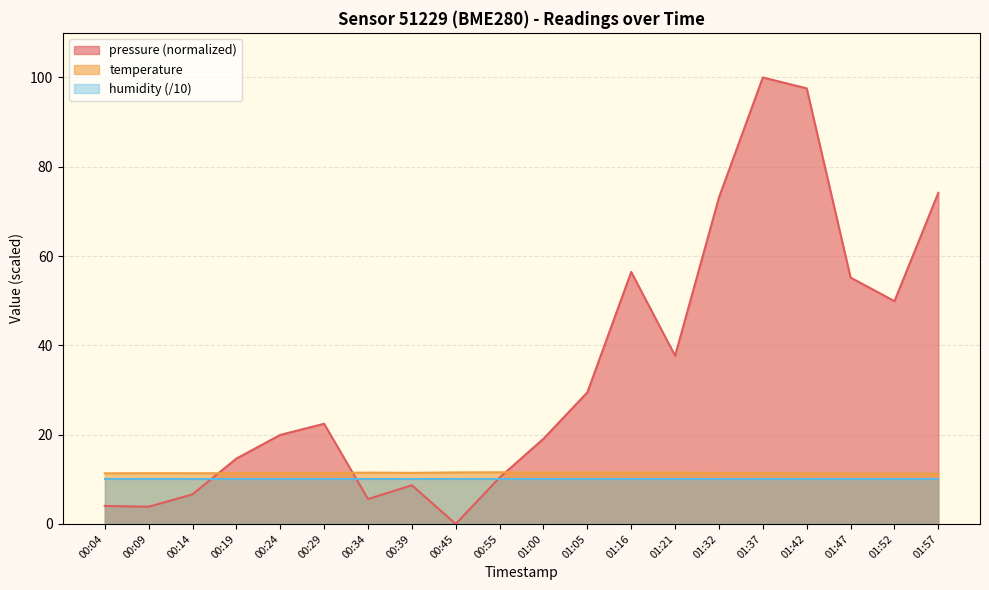

What is the difference between the maximum and second lowest values in the temperature series?

0.3